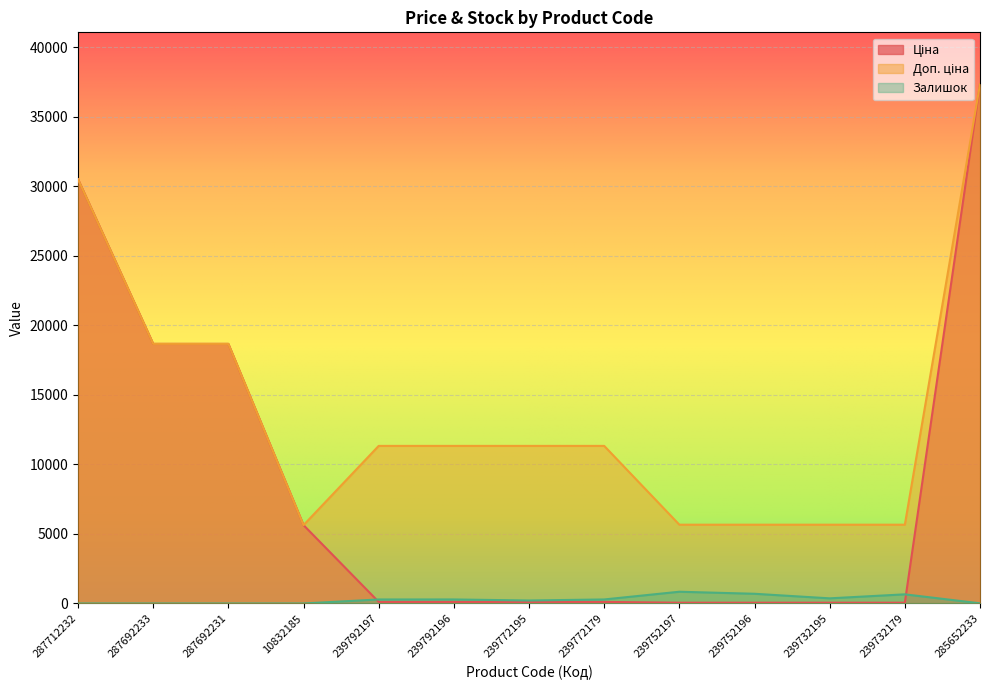

What is the total value across all series at 285652233?

74698.0